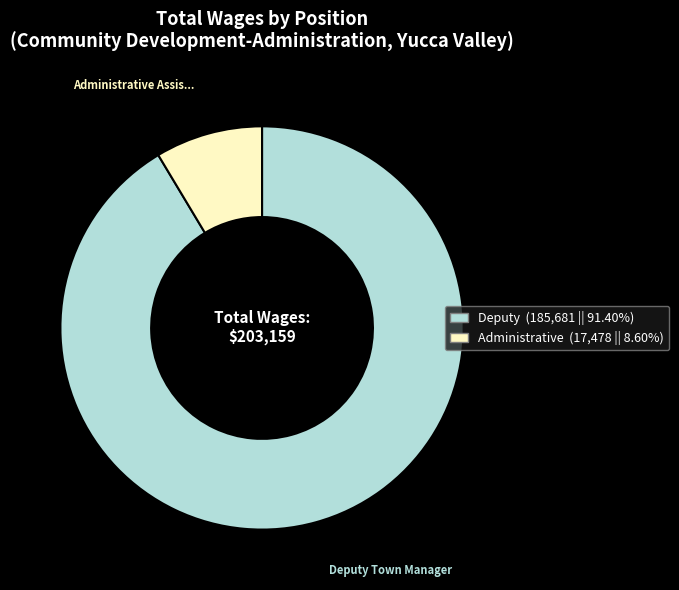

Is there a majority slice in this chart?

Yes